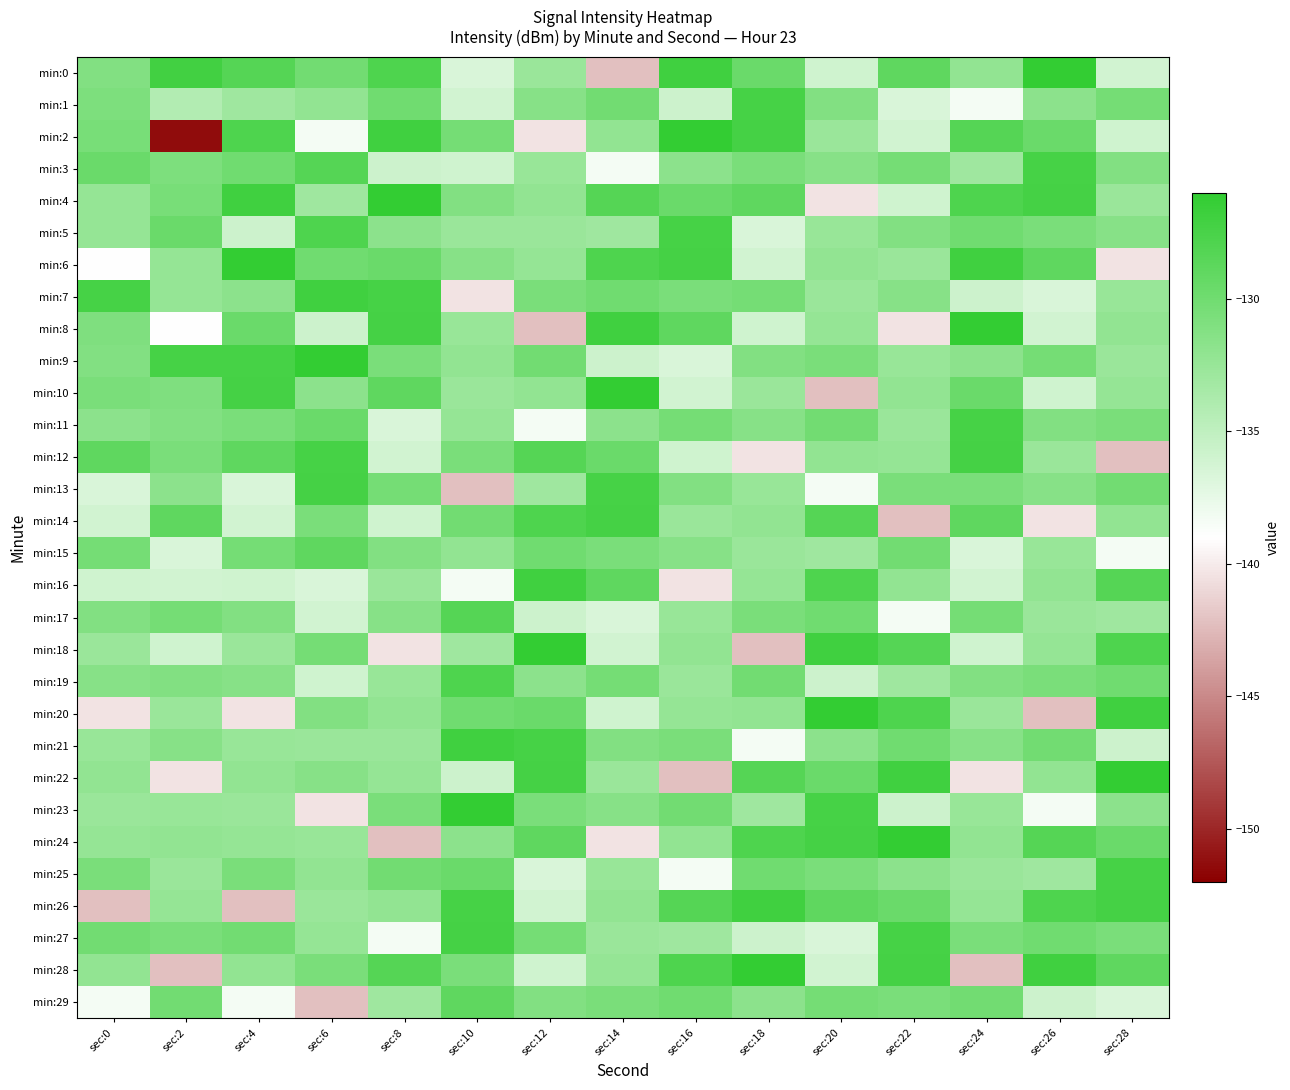

Which label corresponds to the smallest value in the chart?

sec:2